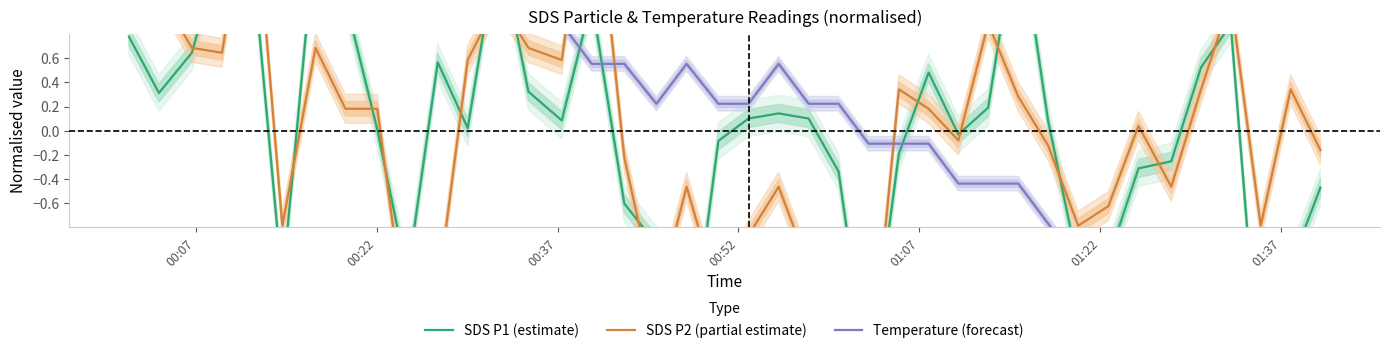

Which series has the largest total across all categories?

SDS P1 (estimate)